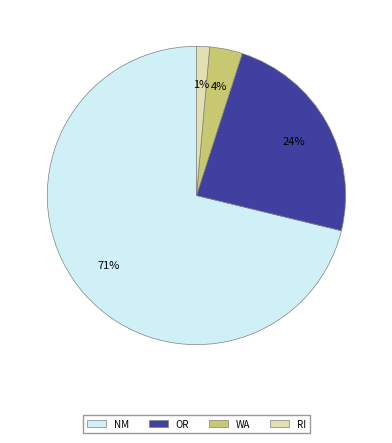

Count the number of slices in the pie.

4